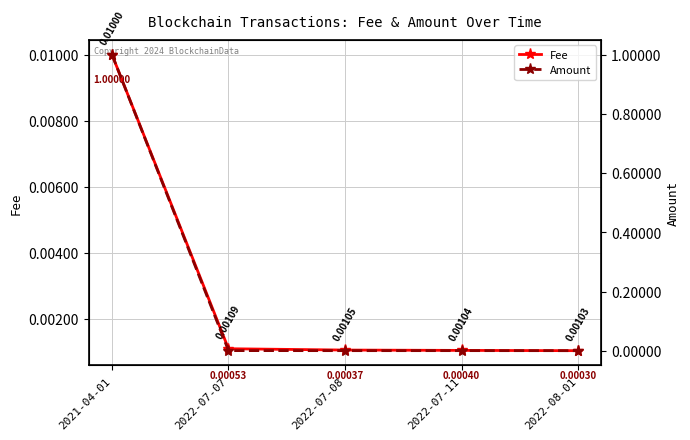

Between which two adjacent categories do Amount and Fee first intersect?

2021-04-01 and 2022-07-07